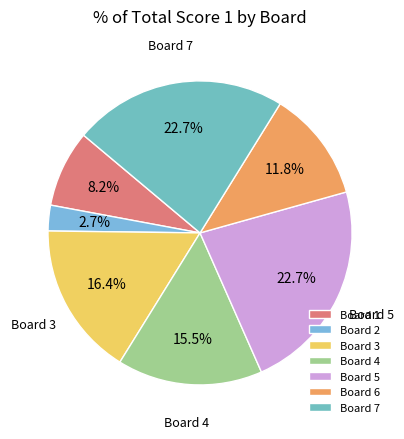

Is there any slice that represents more than half of the pie?

No